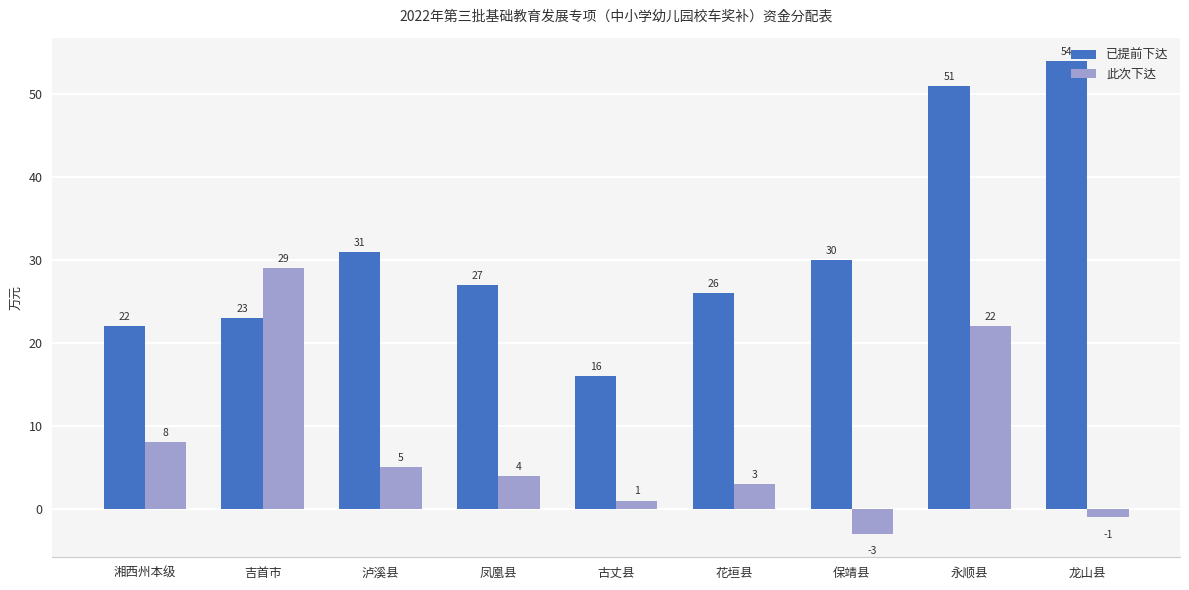

List the series in order of their peak value, highest first.

已提前下达, 此次下达